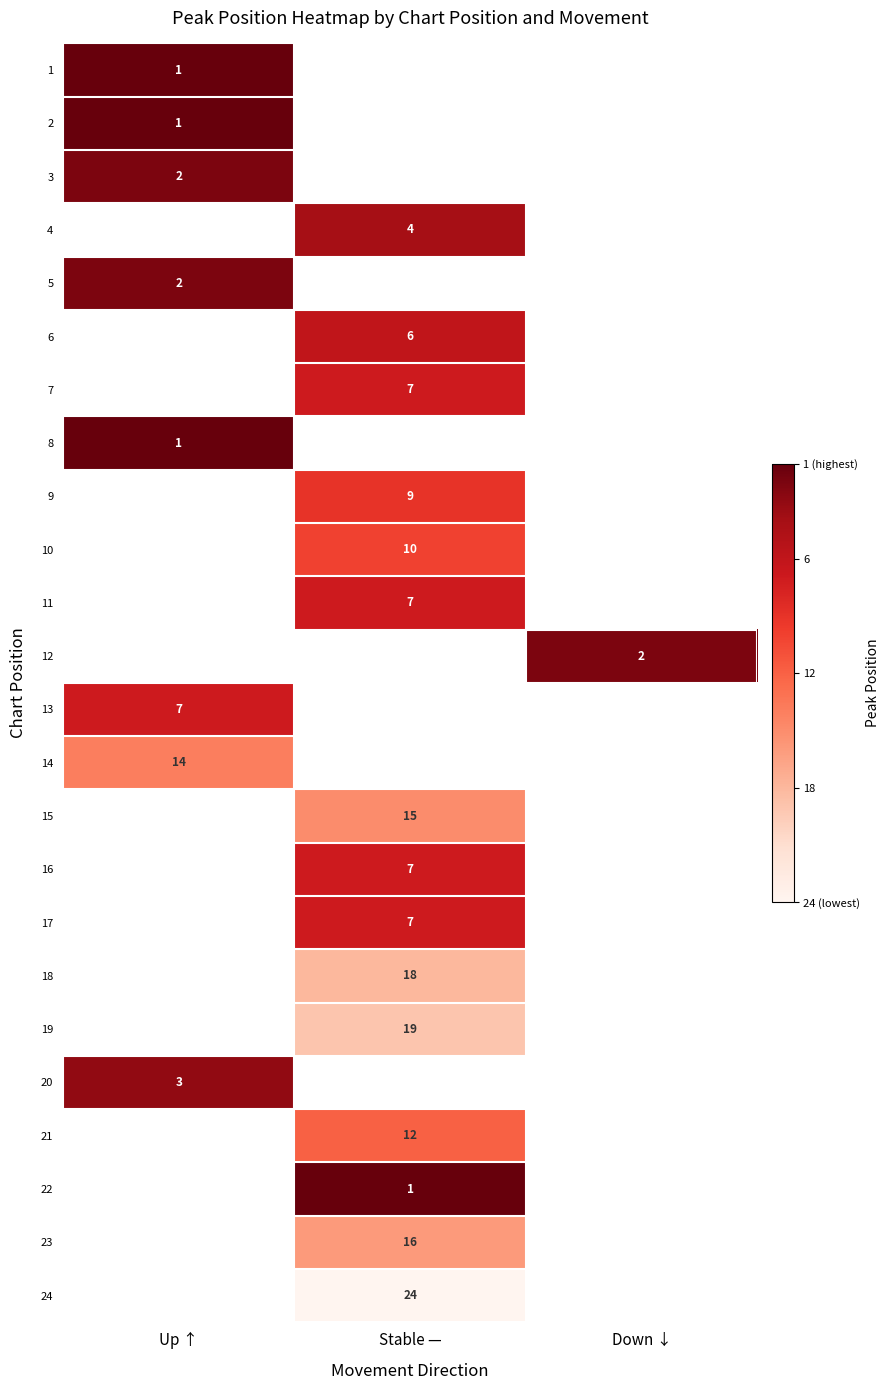

The value of 7 at Stable — is 10. True or false?

False